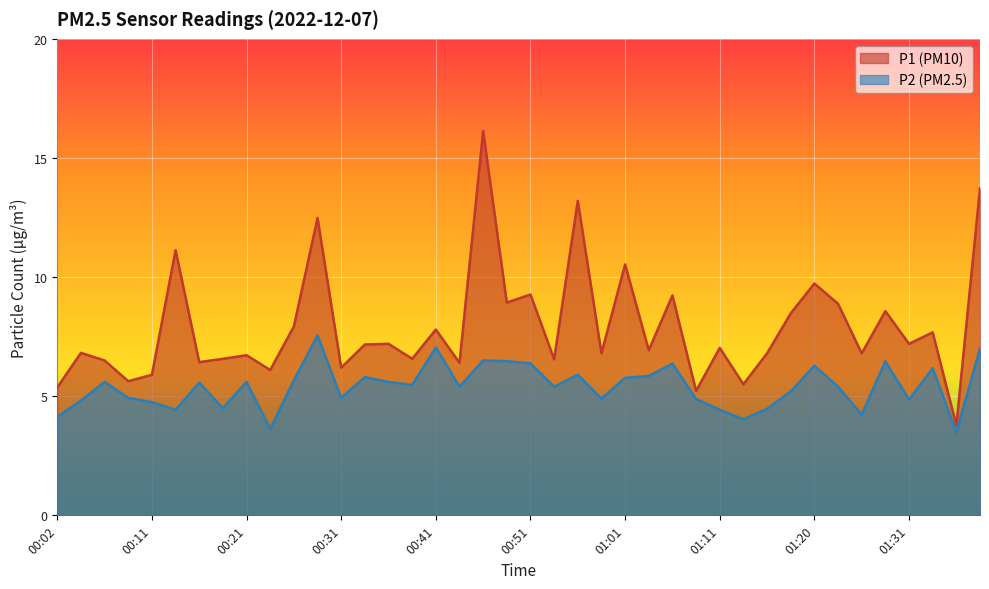

Which series has the widest spread of values?

P1 (PM10)